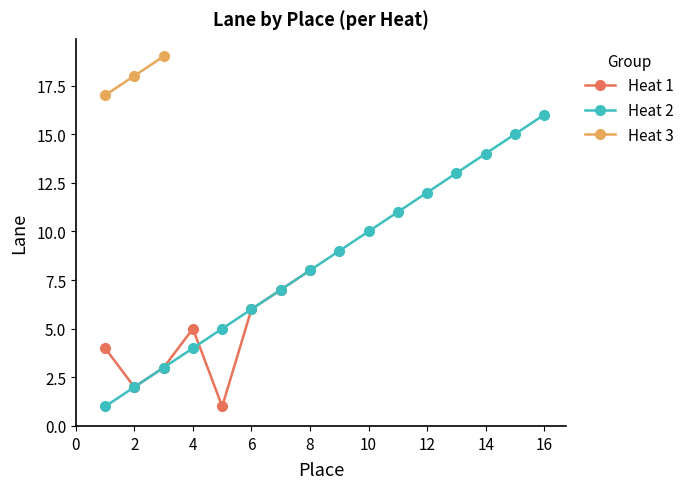

True or false: Heat 3 has a value of 4 at 3.

False